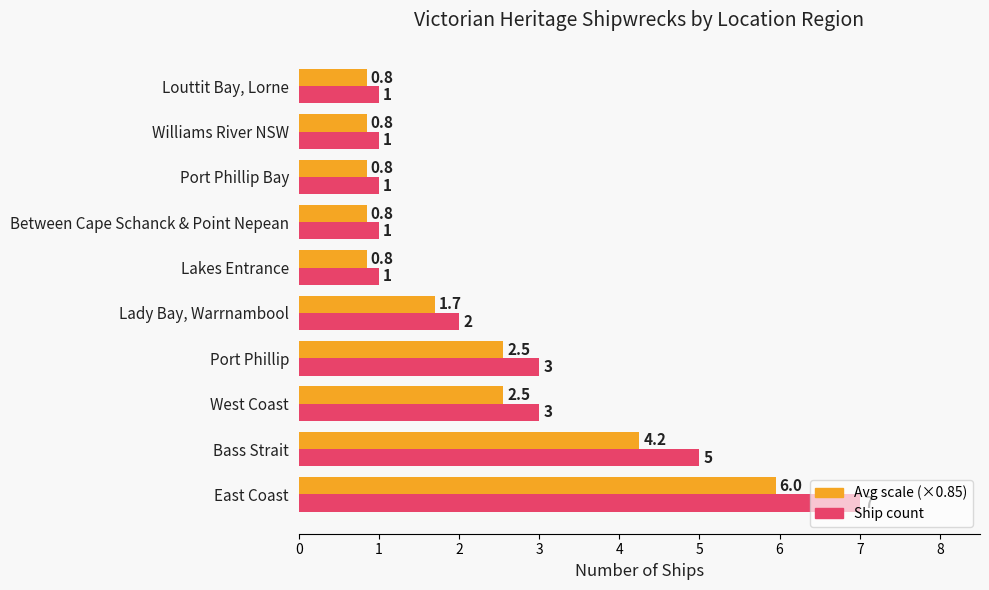

At which category is the sum across all series the highest?

East Coast